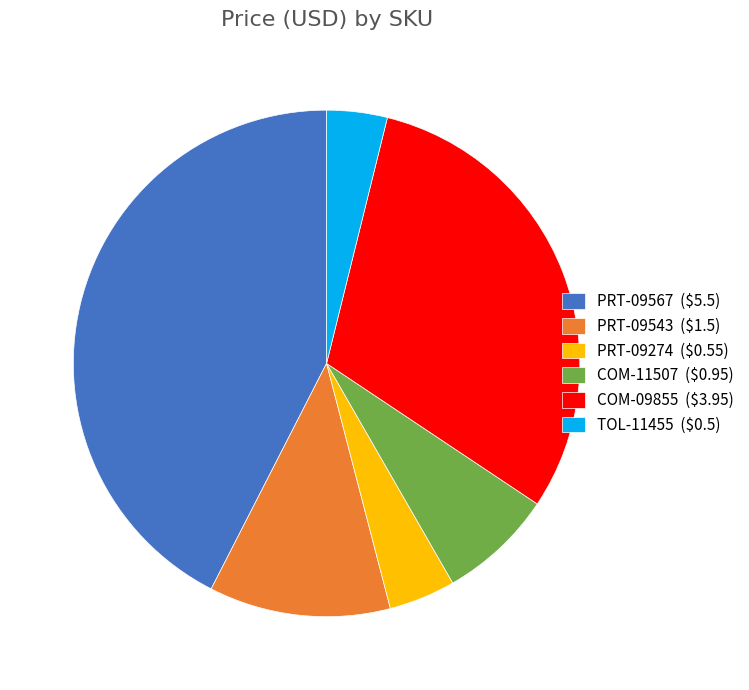

Is it true that PRT-09567 ($5.5) is 42% of the pie?

True